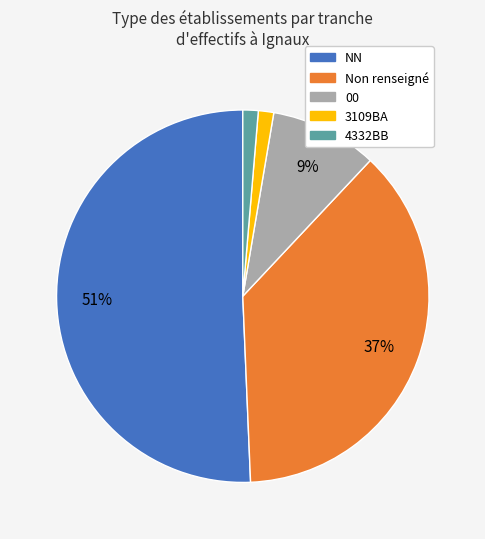

Is there a majority slice in this chart?

Yes